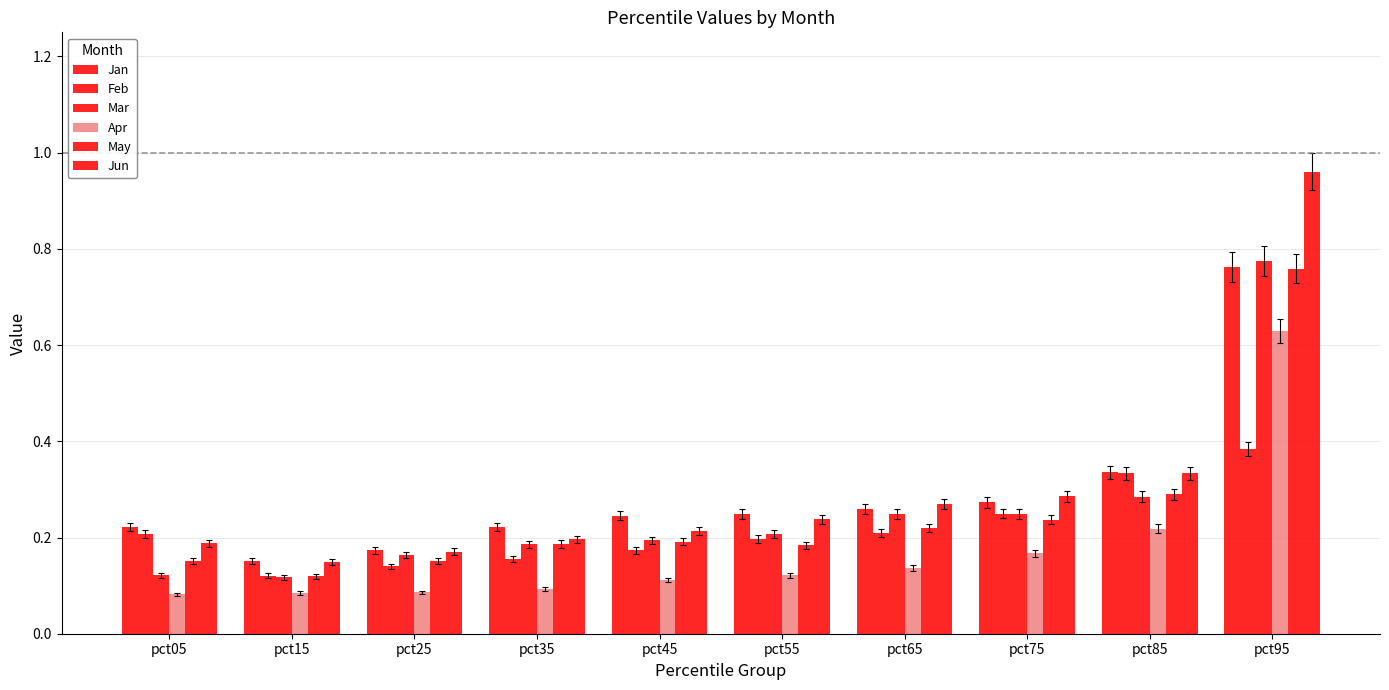

What is the difference between the second highest and minimum values in the Mar series?

0.2